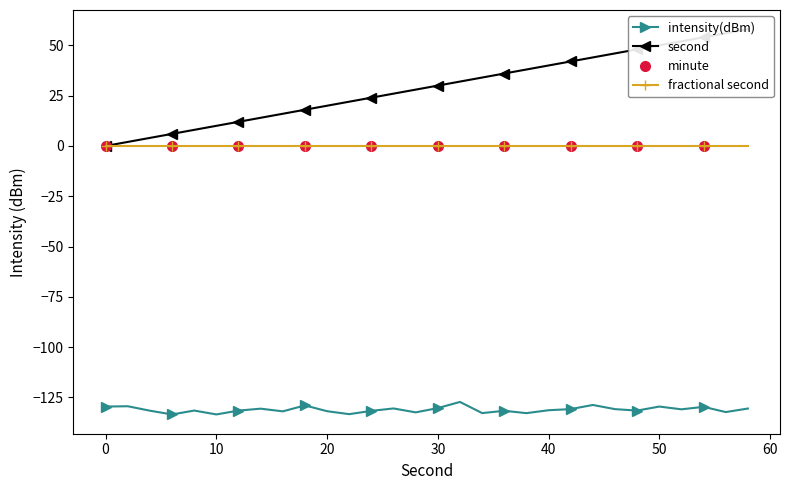

True or false: fractional second and intensity(dBm) intersect in this chart.

False